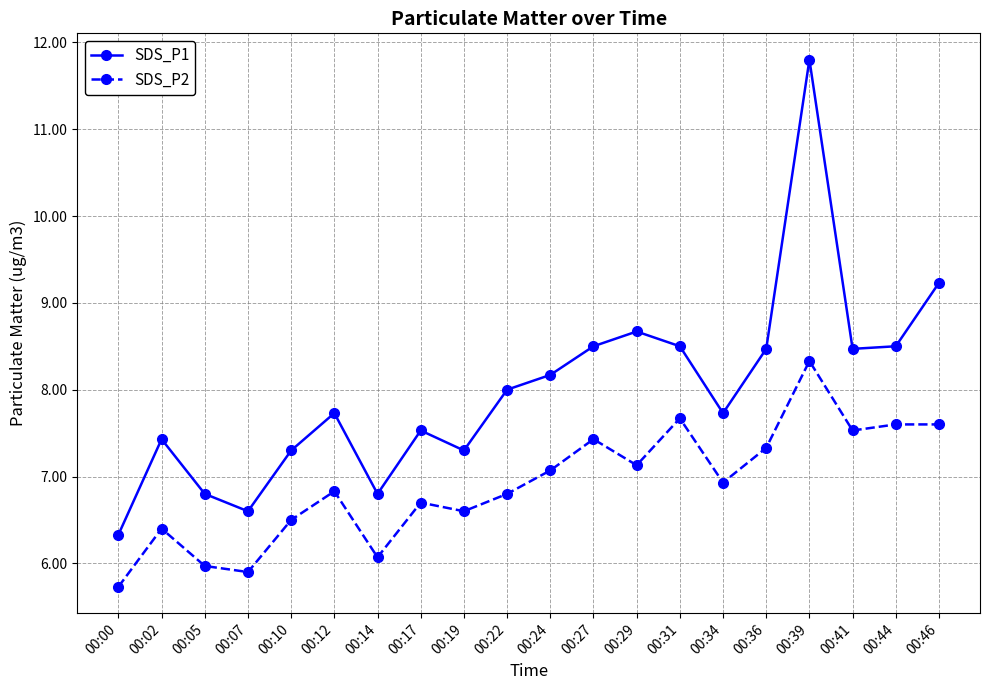

What is the total value across all series at 00:44?

16.1